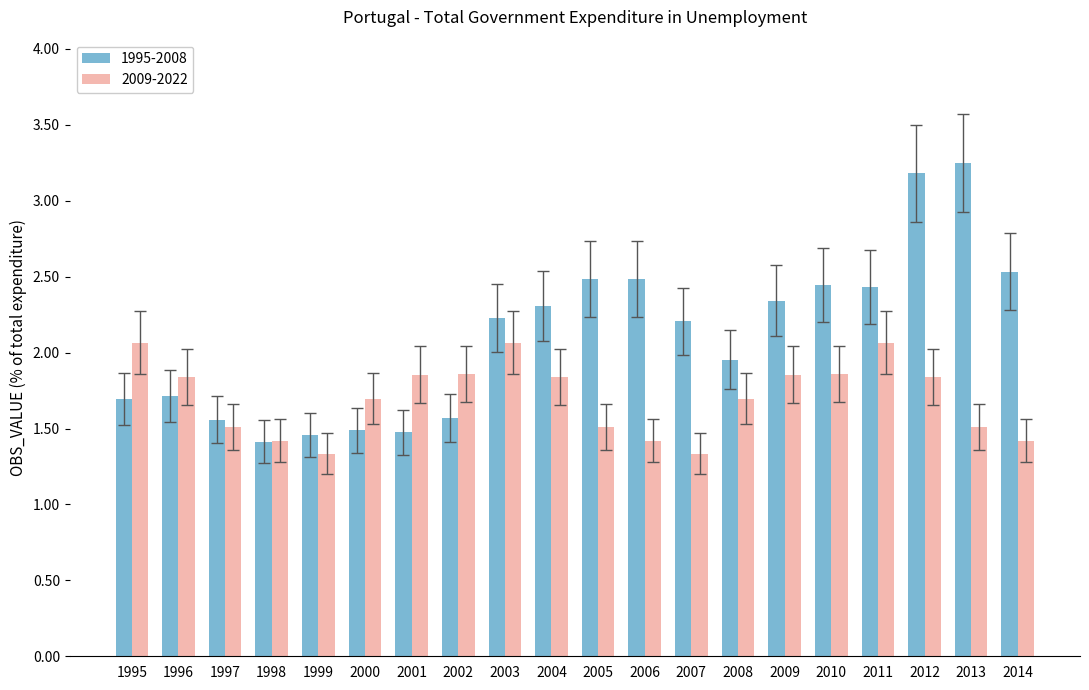

Are the bars horizontal?

No